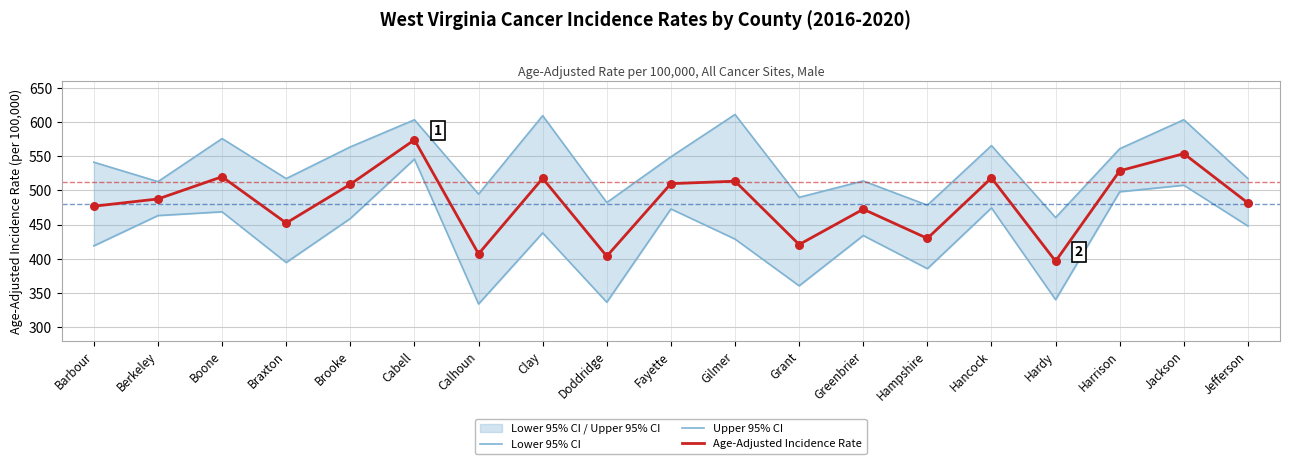

Which series contains the lowest Y value?

Lower 95% CI